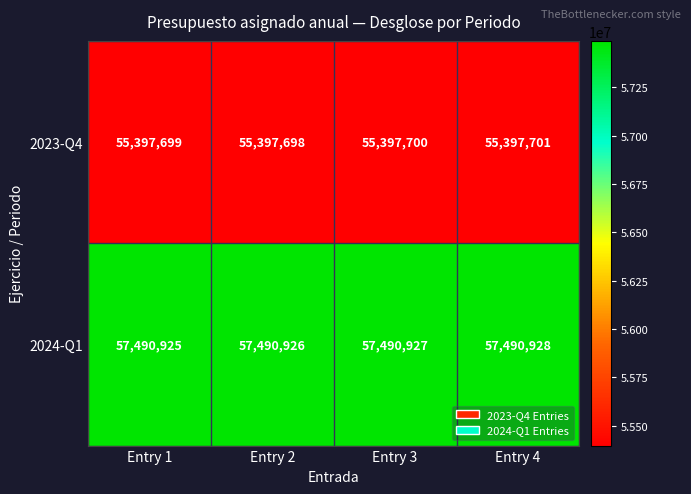

Which label corresponds to the smallest value in the chart?

Entry 2